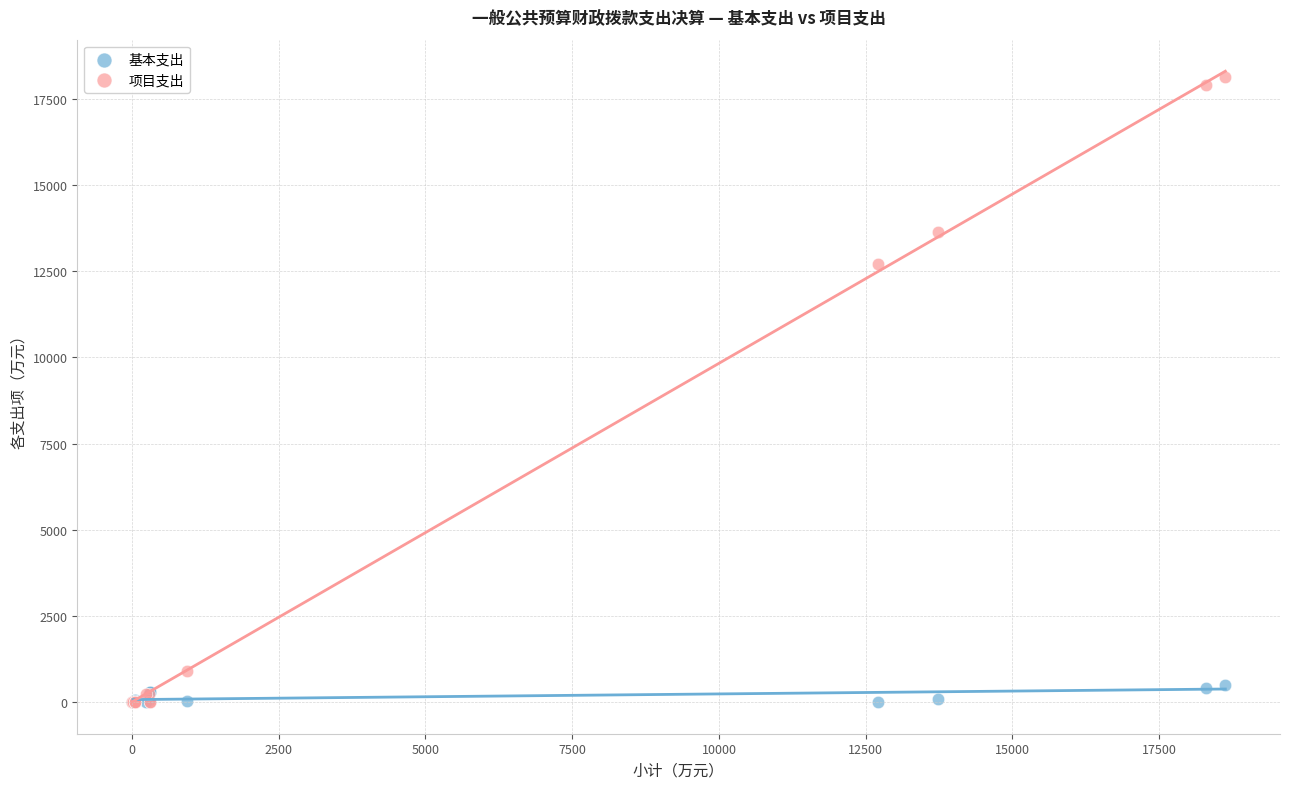

Across all series, what Y value is closest to 9063?

12707.0